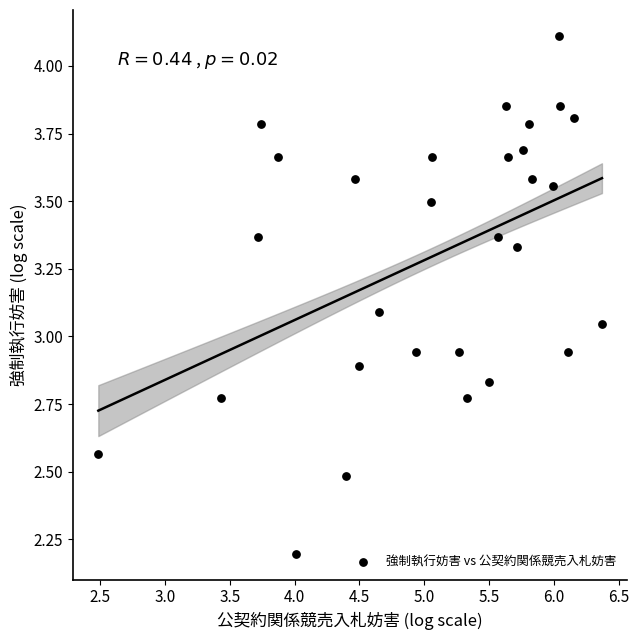

What is the range of Y values (max minus min)?

1.9